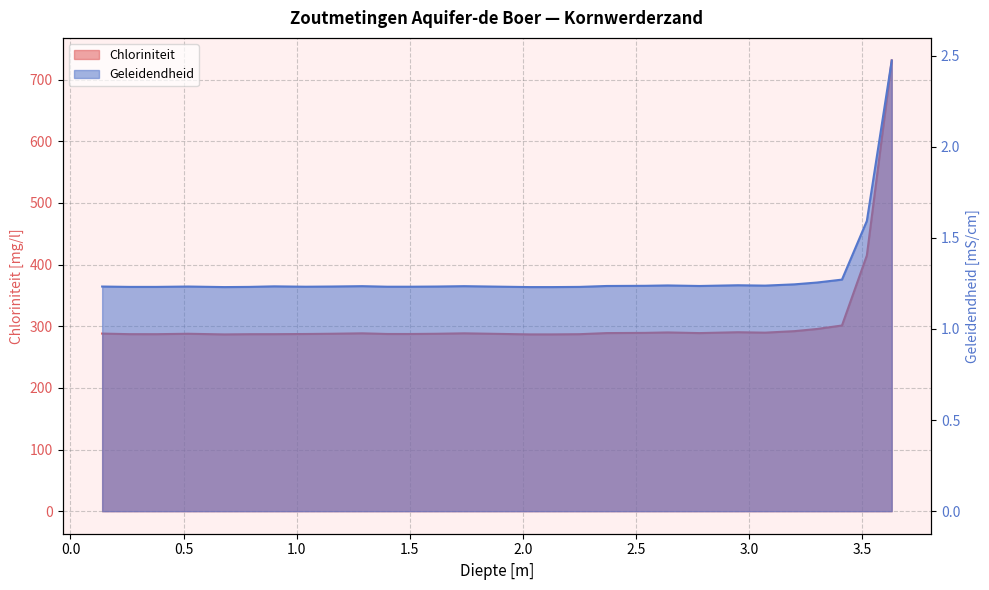

What value does the Chloriniteit series have at 0.79?

287.1